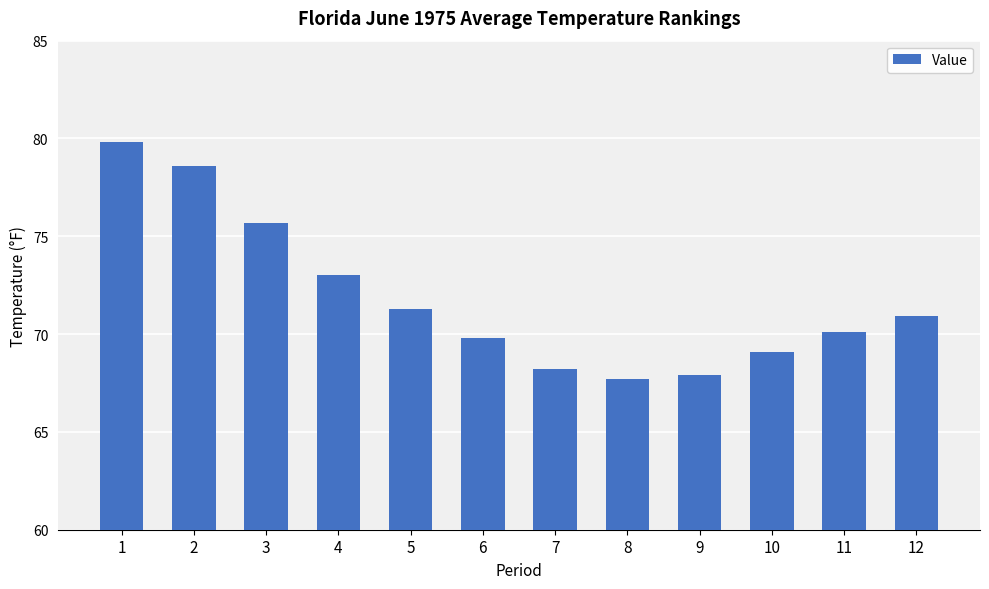

Between 3 and 2, which is larger?

2